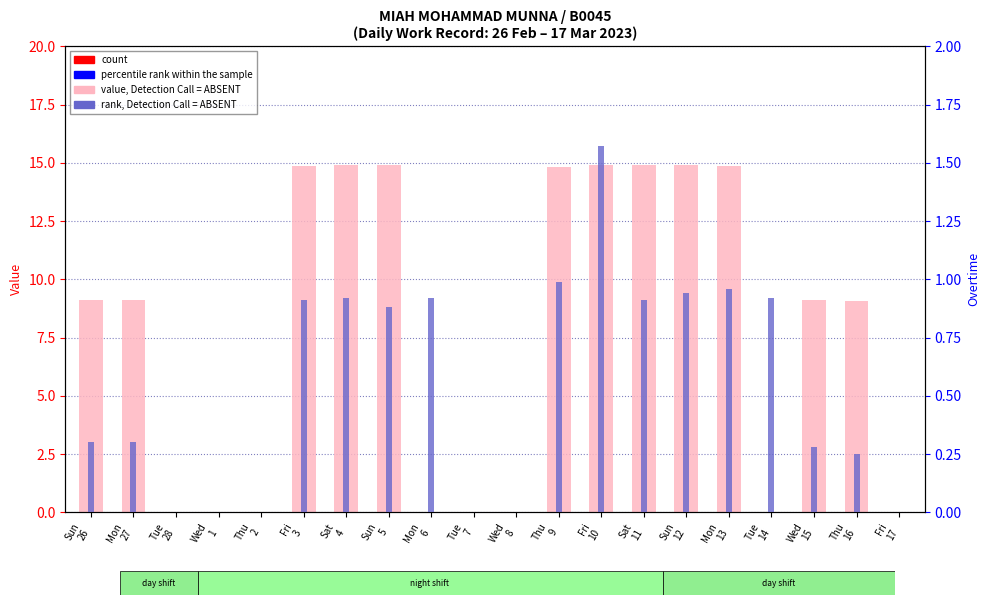

What is the difference between the value, Detection Call = ABSENT values at Mon
13 and Thu
9?

0.1